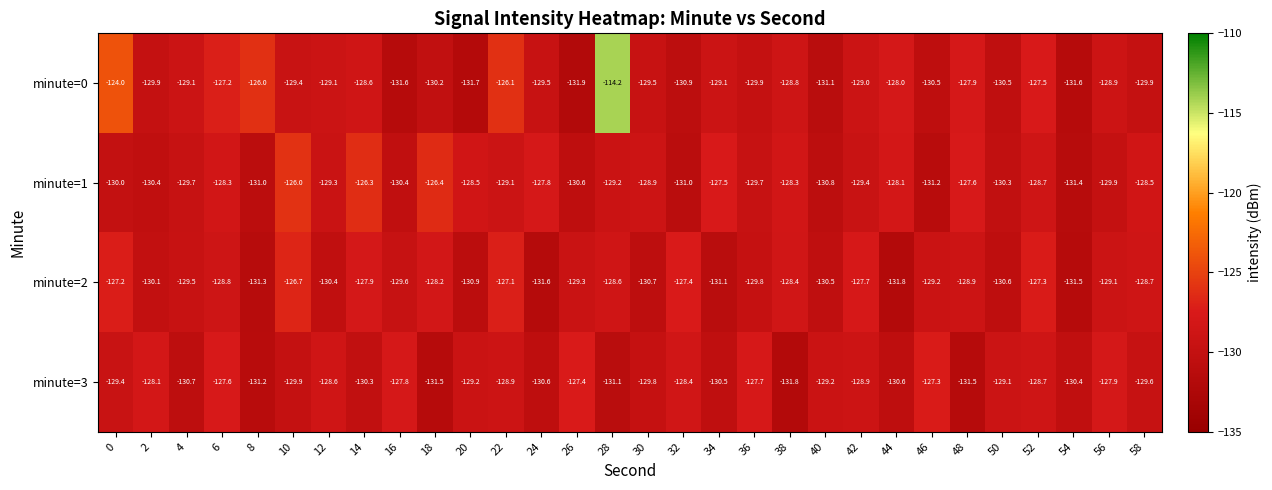

Rank the series at 48 from lowest to highest value.

minute=3, minute=2, minute=0, minute=1